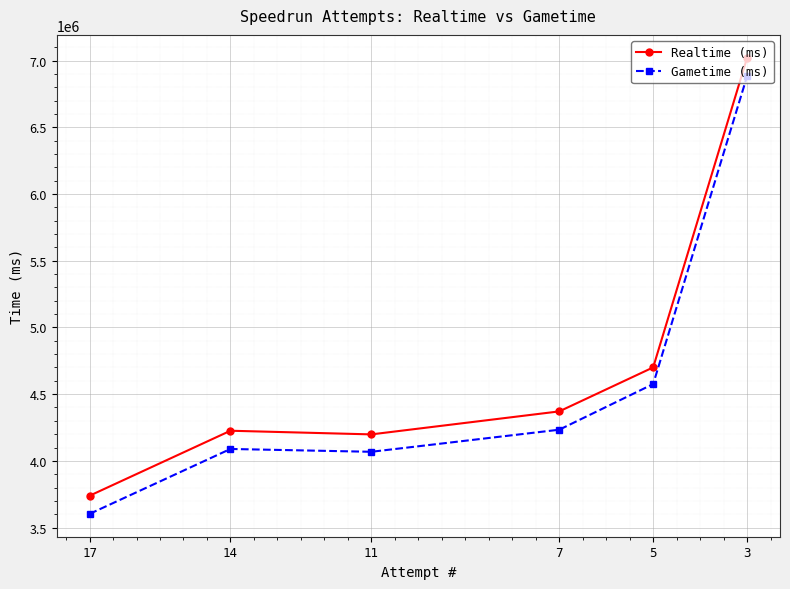

How many interior local valleys does the Gametime (ms) series have?

1